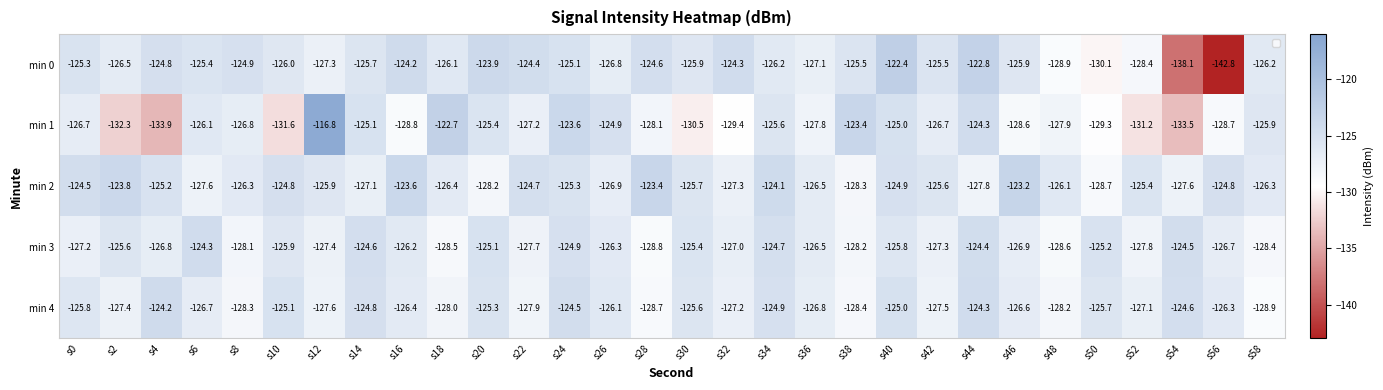

The value of min 4 at s54 is -124.6. True or false?

True